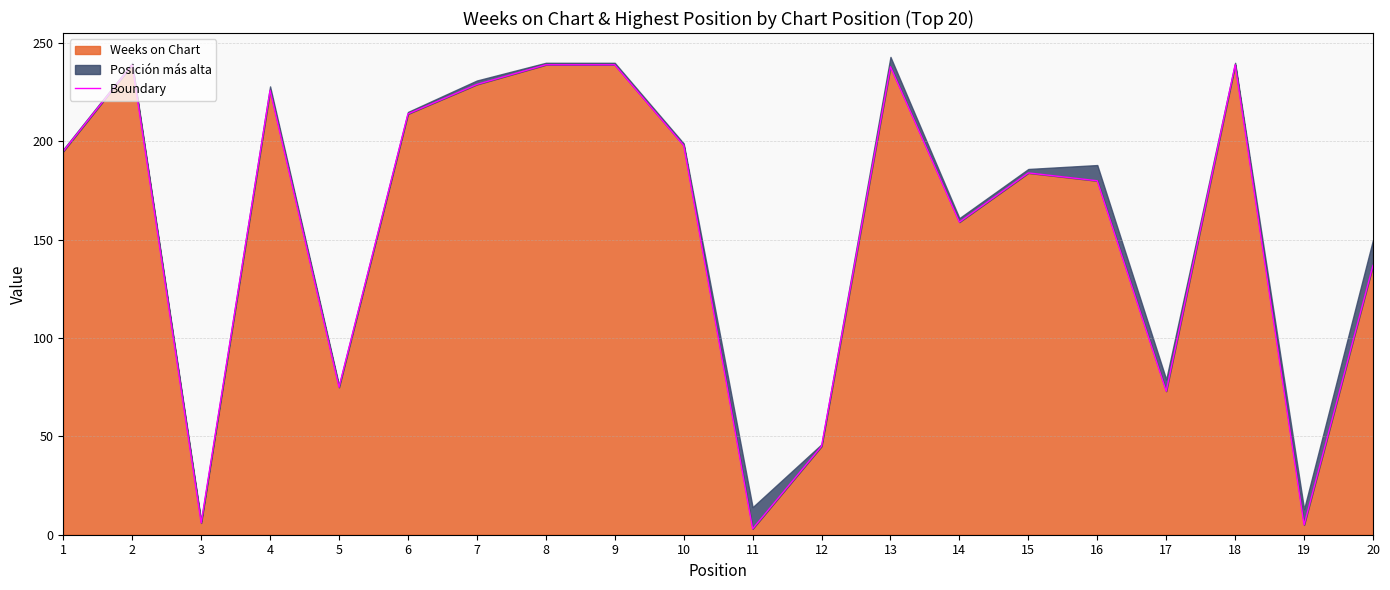

What is the average value?

156